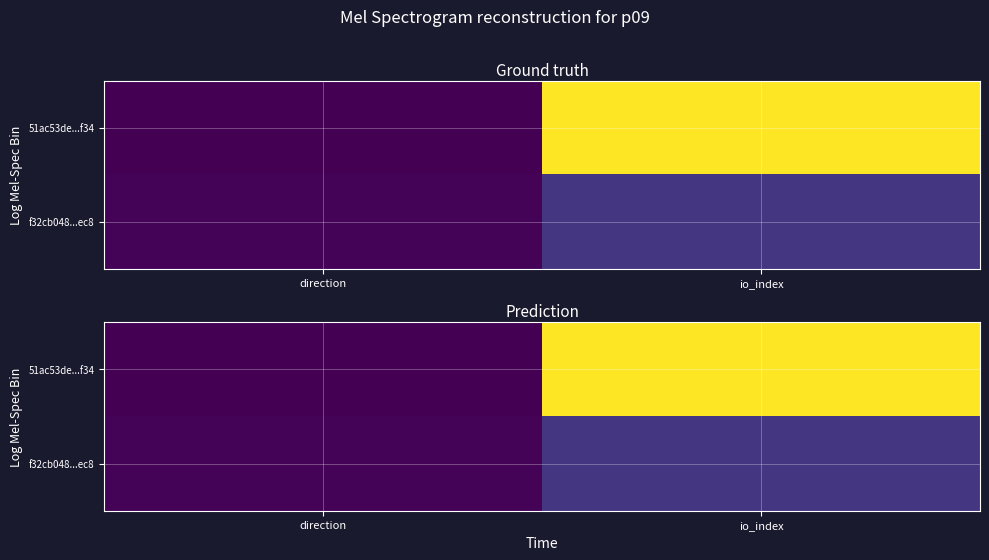

What is the lowest value of the 51ac53de...f34 series?

-1